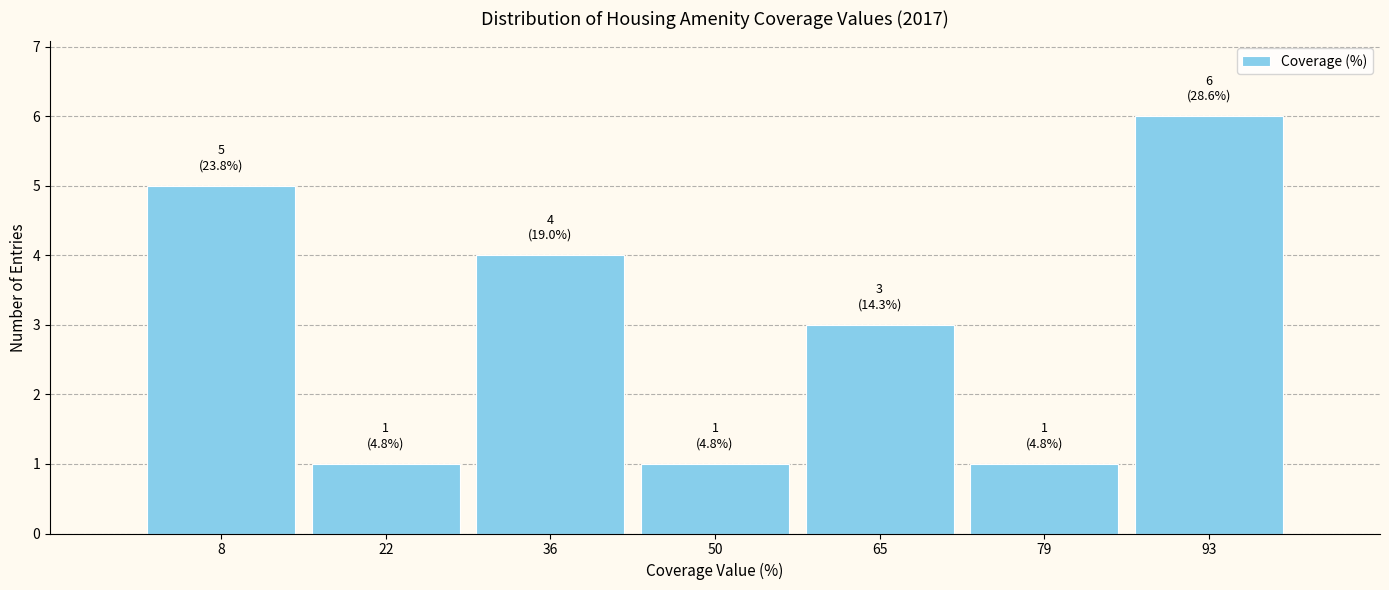

Which range on the x-axis has the tallest bar?

86 to 100